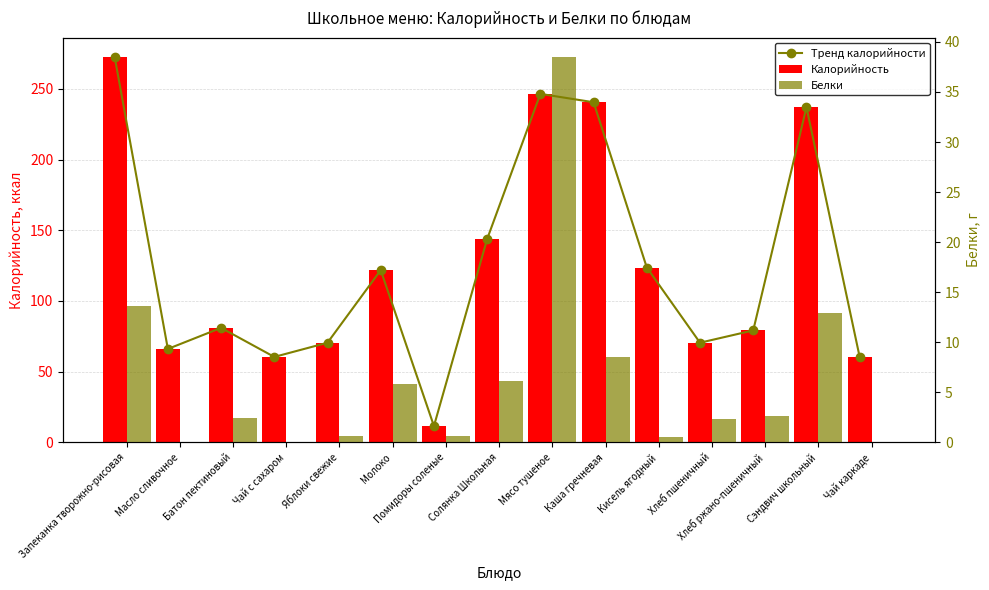

At which label does Калорийность first exceed 81?

Запеканка творожно-рисовая